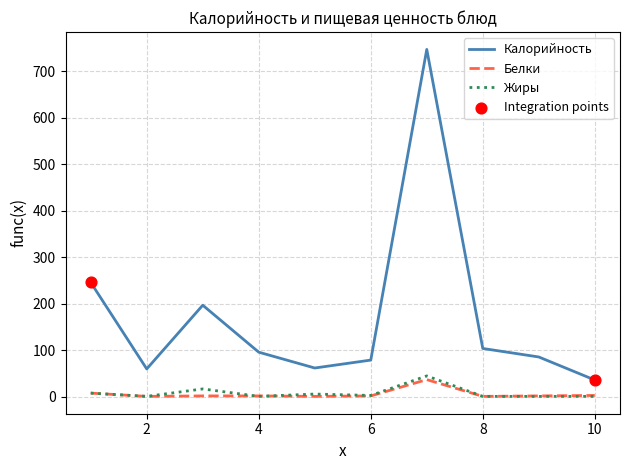

What is the greatest value displayed?

747.0